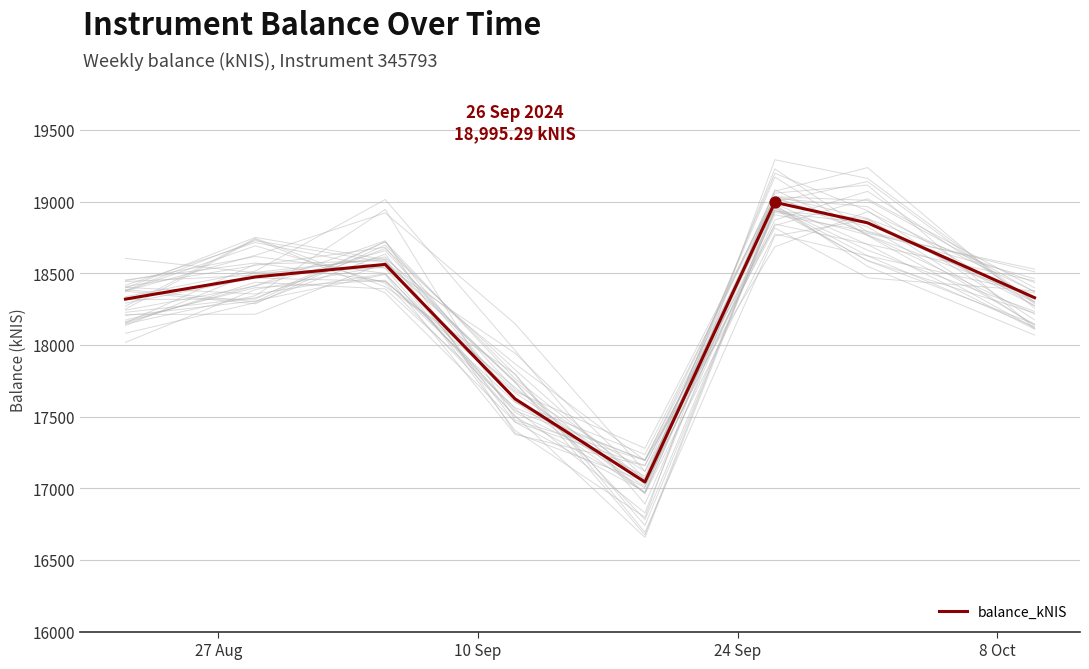

What is the maximum value for balance_kNIS?

18995.3